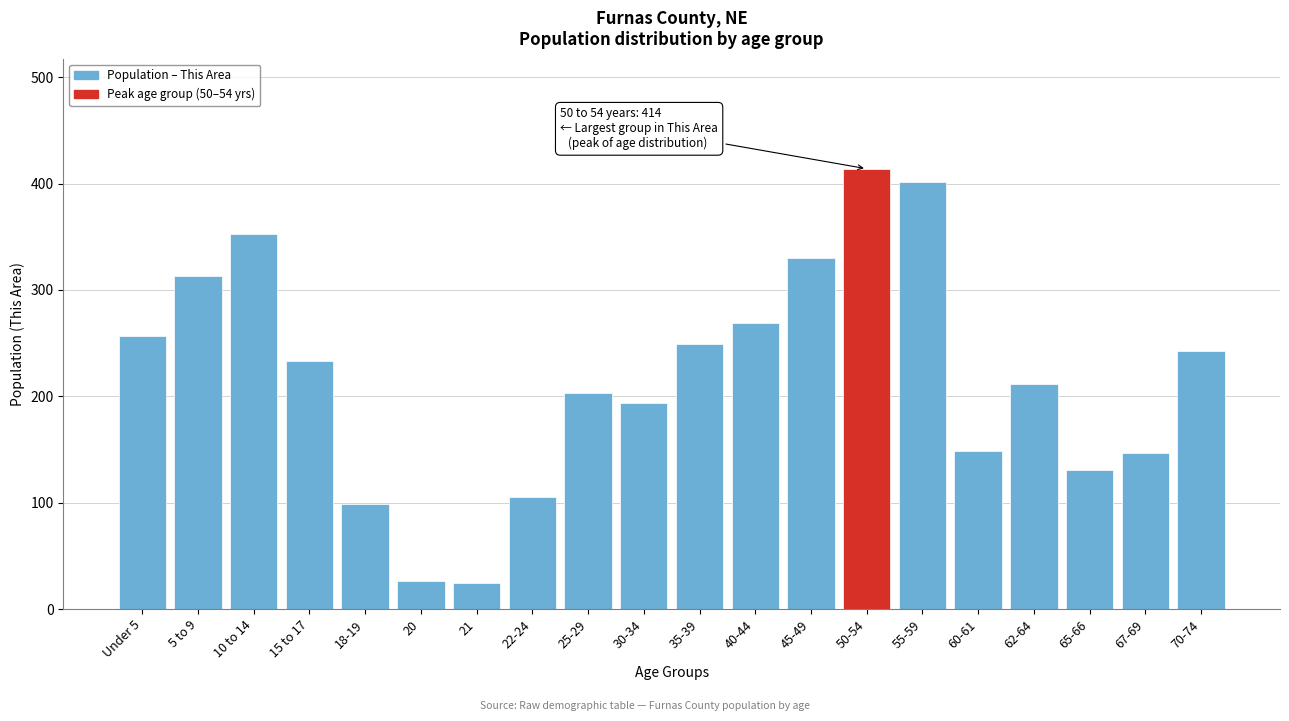

What is the value of the 11th bar from the left?

249